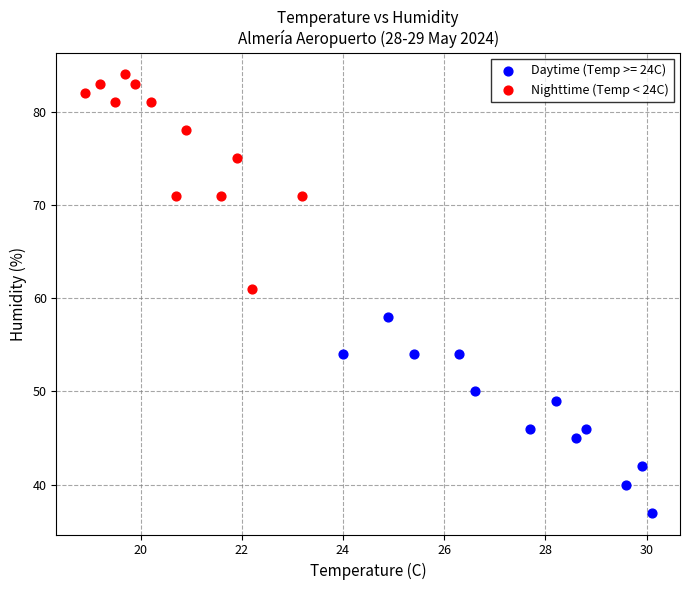

Which series reaches the maximum Y coordinate?

Nighttime (Temp < 24C)